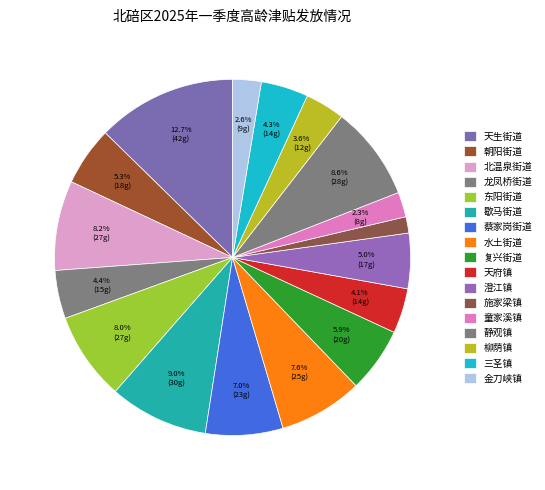

Count the number of slices in the pie.

17